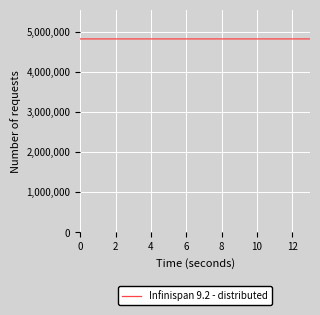

What is the minimum value shown in the chart?

4821507